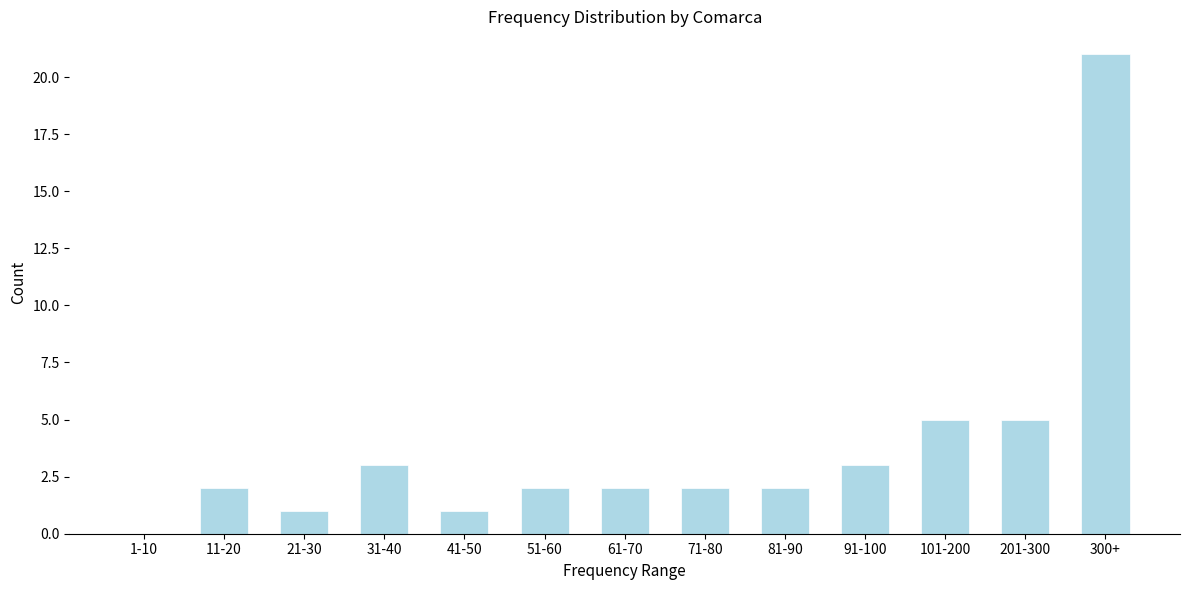

Reading left to right, what are all the values shown in this chart?

1-10=0	11-20=2	21-30=1	31-40=3	41-50=1	51-60=2	61-70=2	71-80=2	81-90=2	91-100=3	101-200=5	201-300=5	300+=21